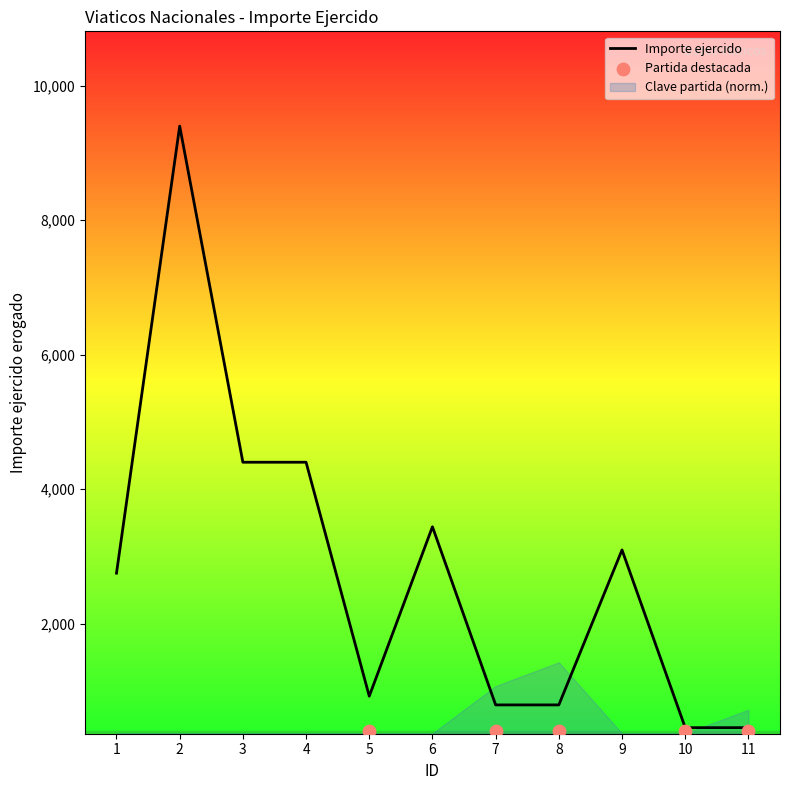

Approximately how many times larger is the value at 1 compared to 4?

0.6